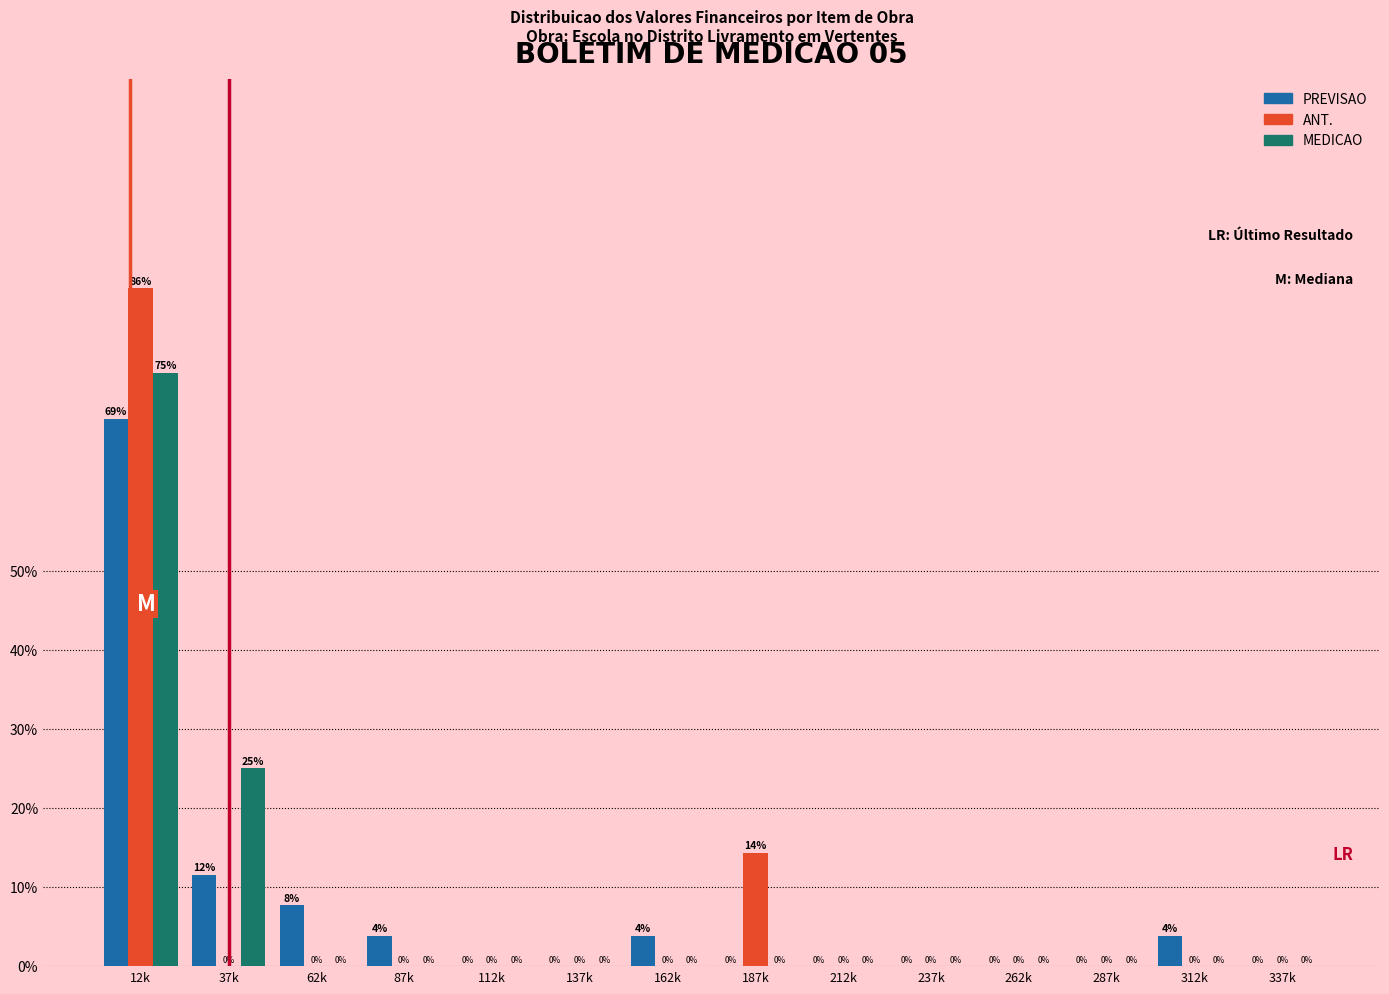

At which label is ANT. closest to 42?

187k